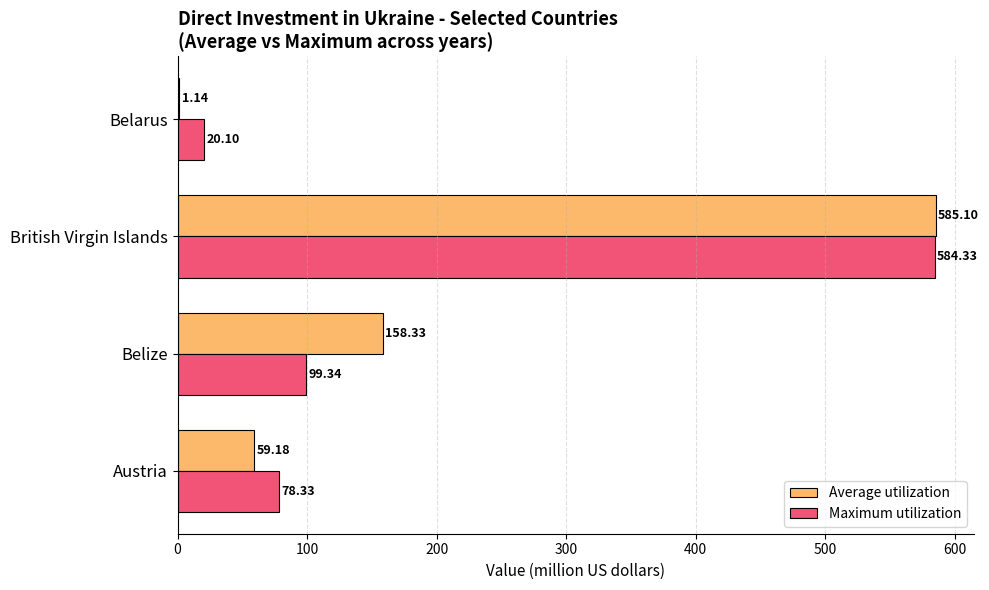

Between Austria and Belize, which series saw the biggest shift?

Average utilization